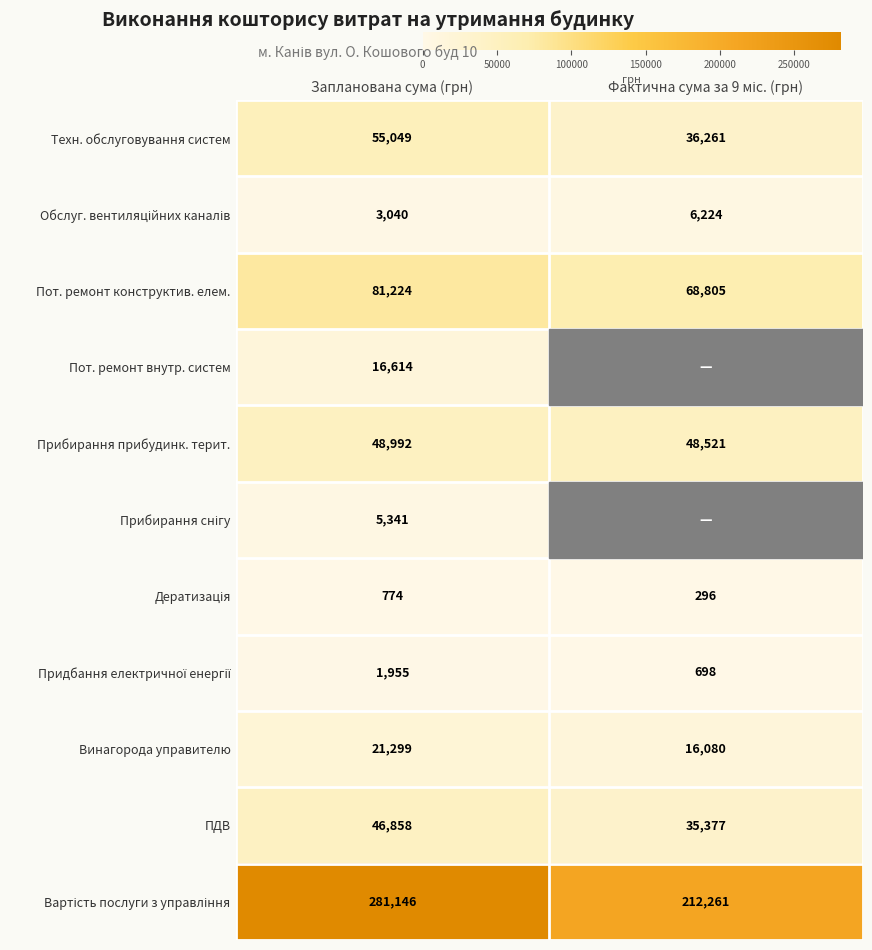

What is the difference between the maximum and minimum values in the Пот. ремонт конструктив. елем. series?

12419